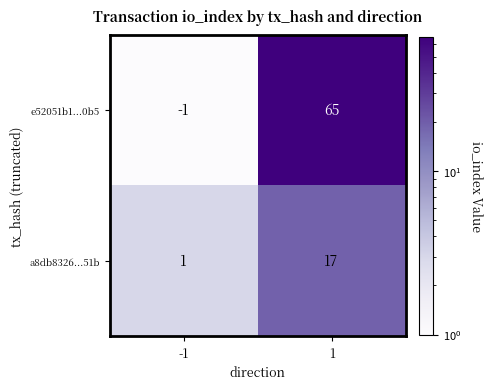

Rank the series by their maximum value, from lowest to highest.

a8db8326...51b, e52051b1...0b5